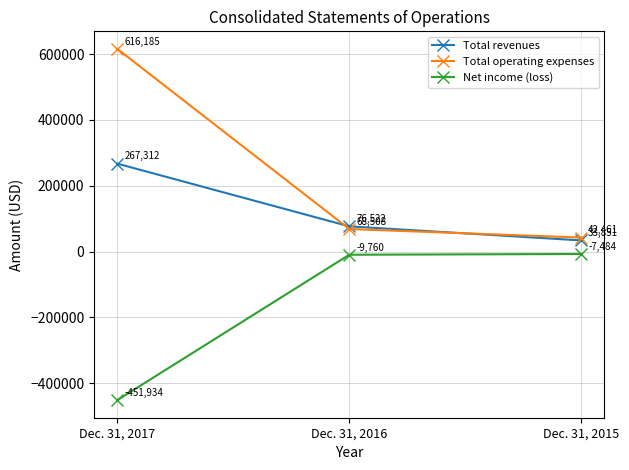

Which series changed the most between Dec. 31, 2016 and Dec. 31, 2015?

Total revenues